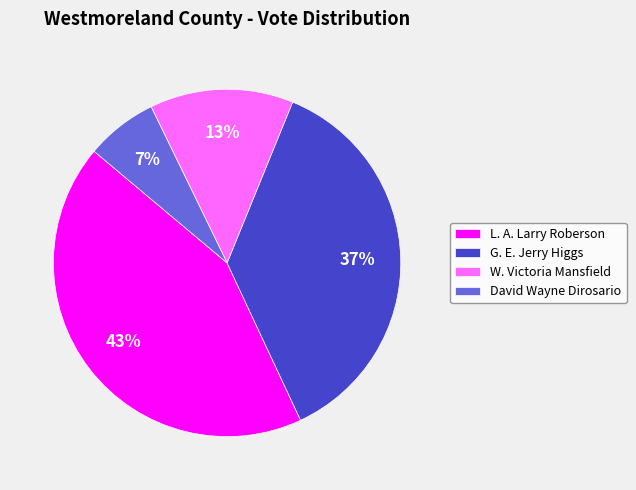

True or false: W. Victoria Mansfield accounts for 7% of the total.

False